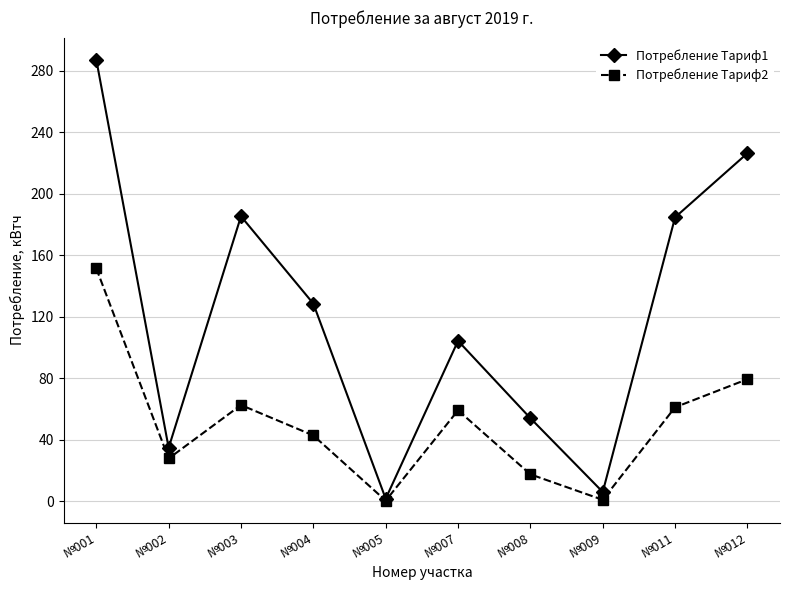

Is it true that Потребление Тариф1 equals 128.5 at №004?

True